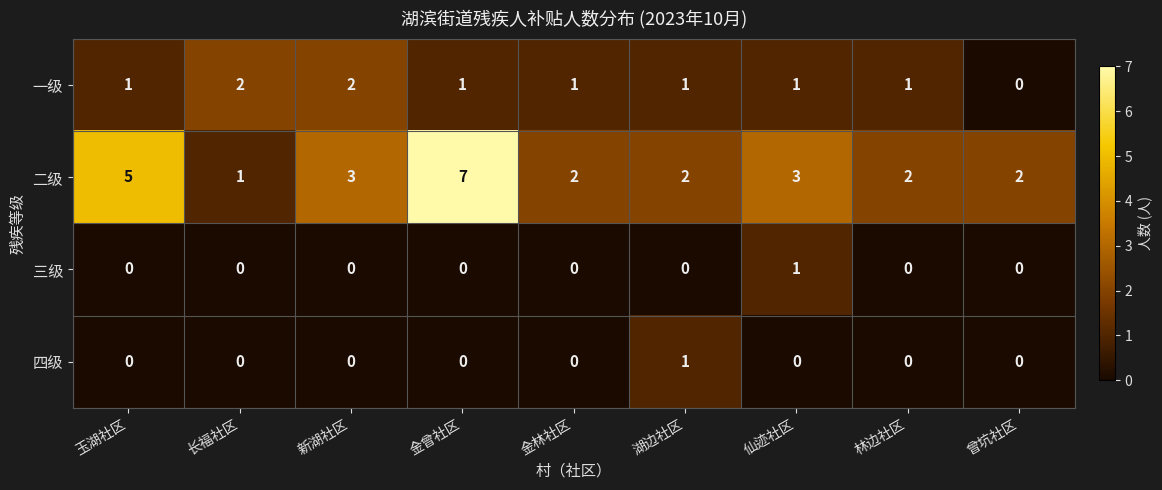

What is the maximum value shown in the chart?

7